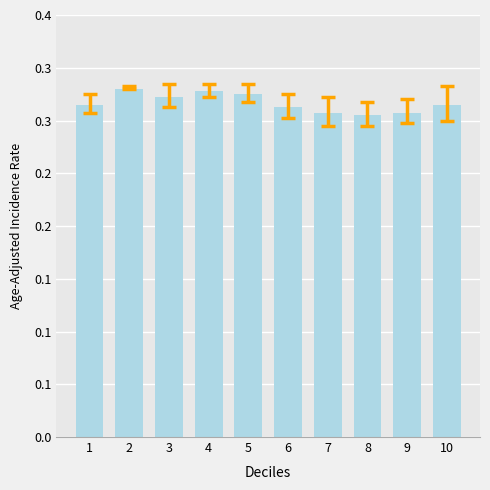

List the labels in order of value, smallest first.

8, 7, 9, 6, 1, 10, 3, 5, 4, 2